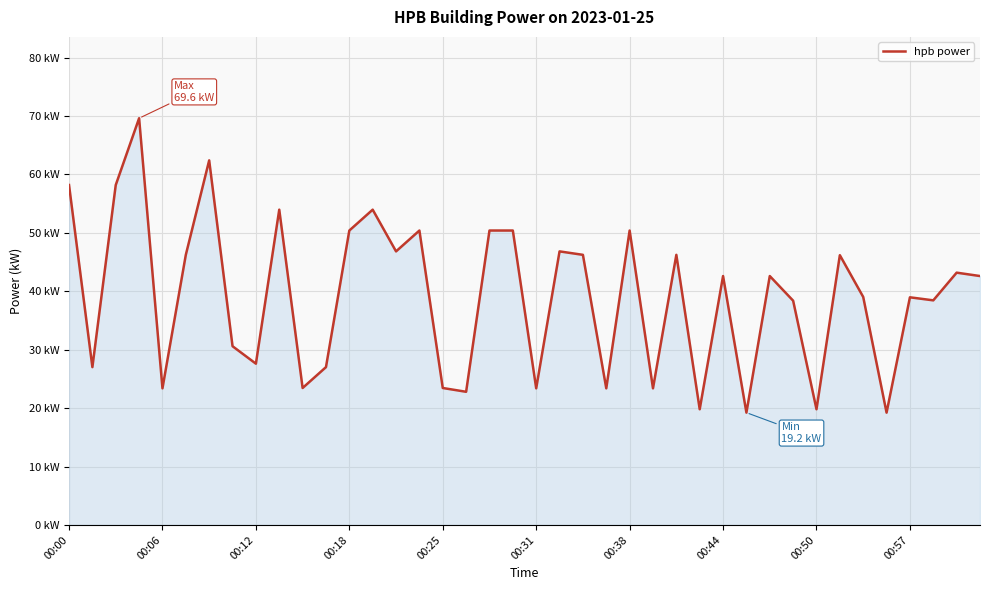

What is the average value?

39.1